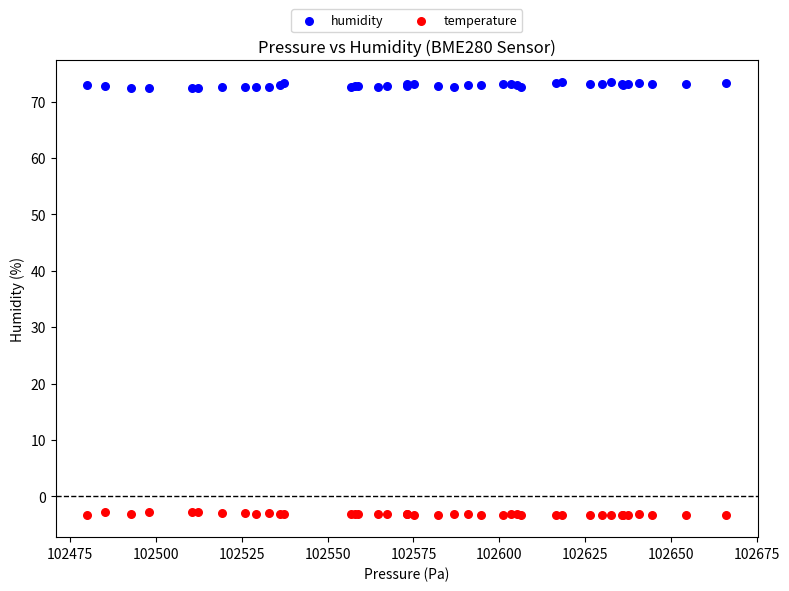

Which series contains the lowest Y value?

temperature